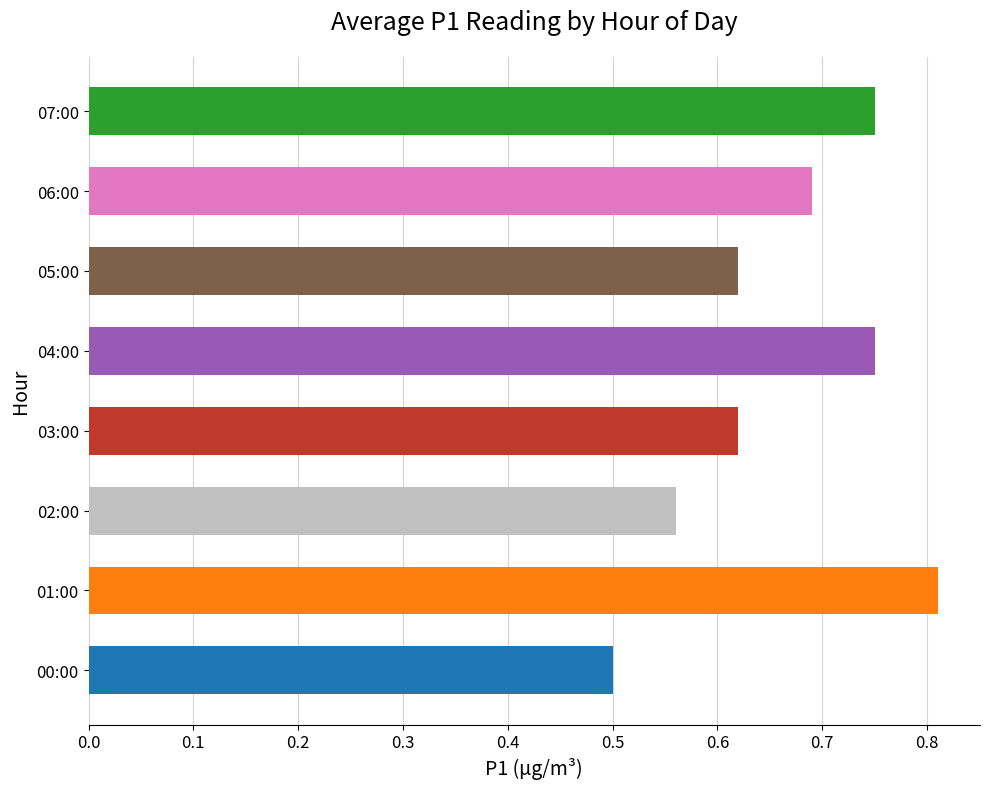

Does the chart contain stacked bars?

No